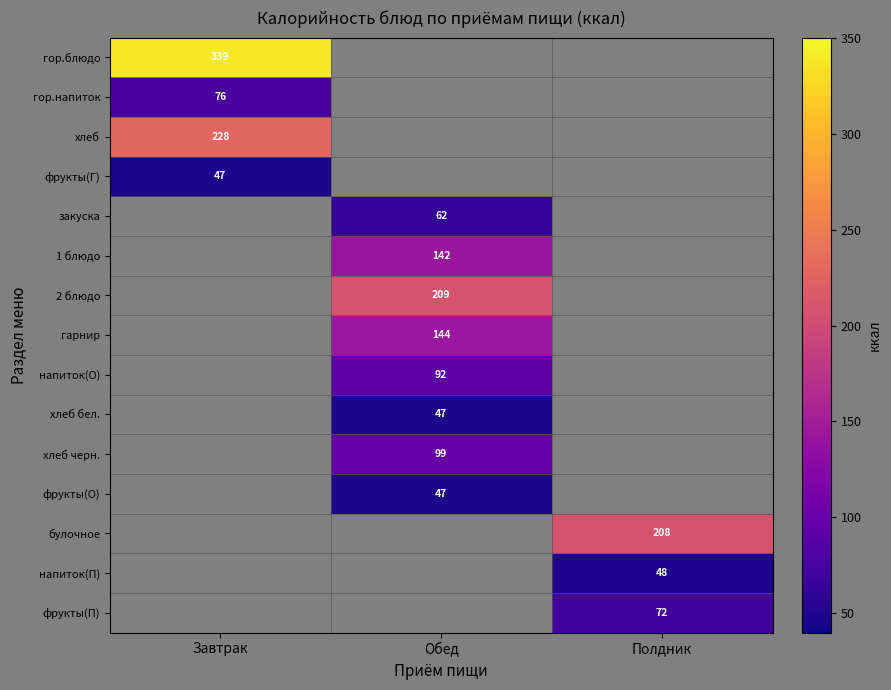

Where is гор.напиток nearest to the value 75?

Завтрак